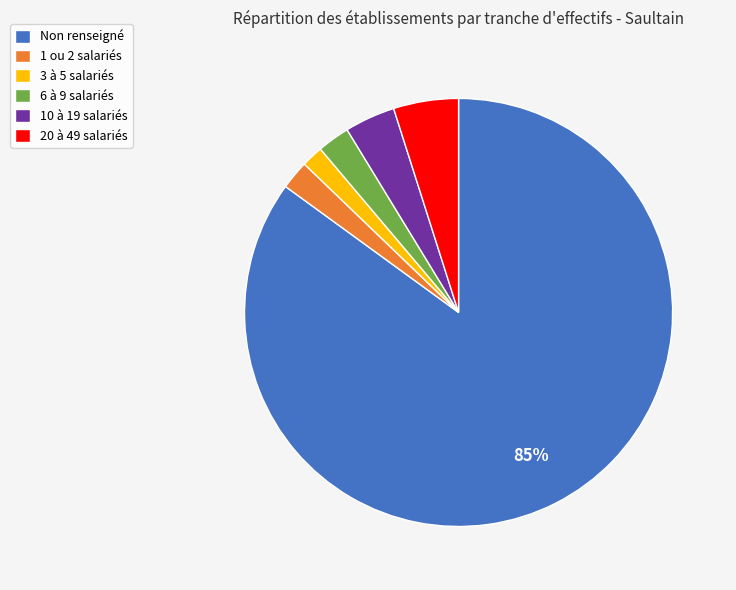

How many slices are in this pie chart?

6